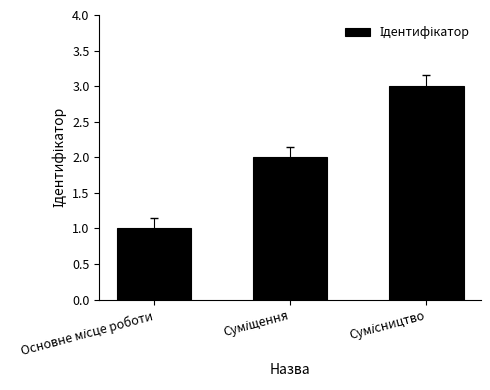

What is the sum of all values?

6